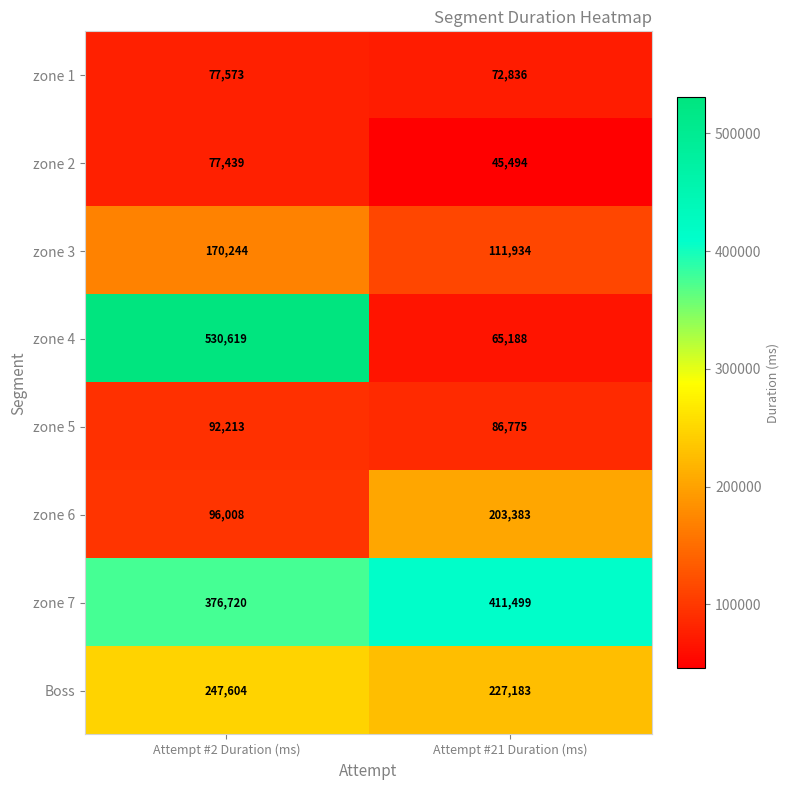

Which series has the widest spread of values?

zone 4